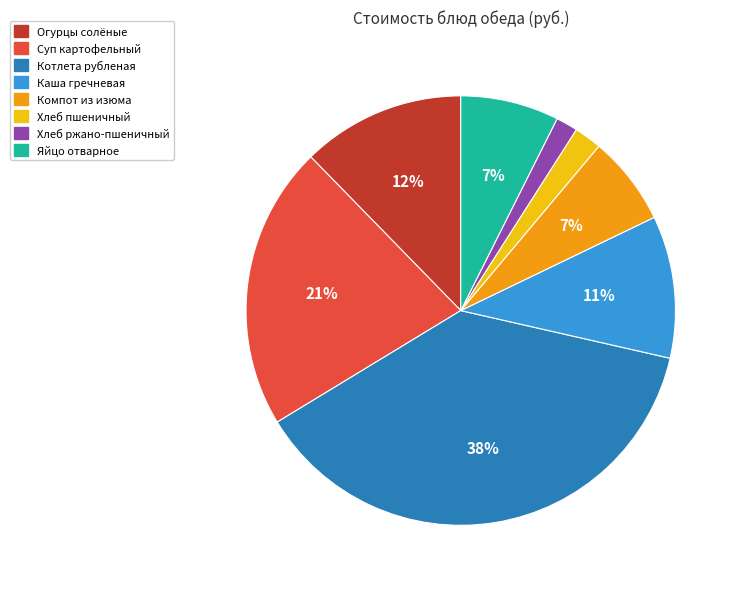

To the nearest percent, what is the difference between the Яйцо отварное and Огурцы солёные slice percentages?

5%